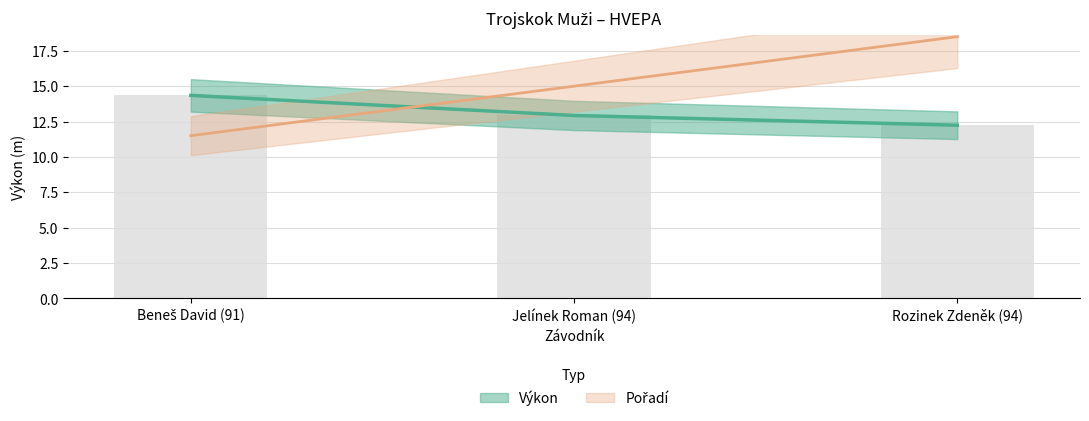

At which category does the chart reach its peak across all series?

Rozinek Zdeněk (94)